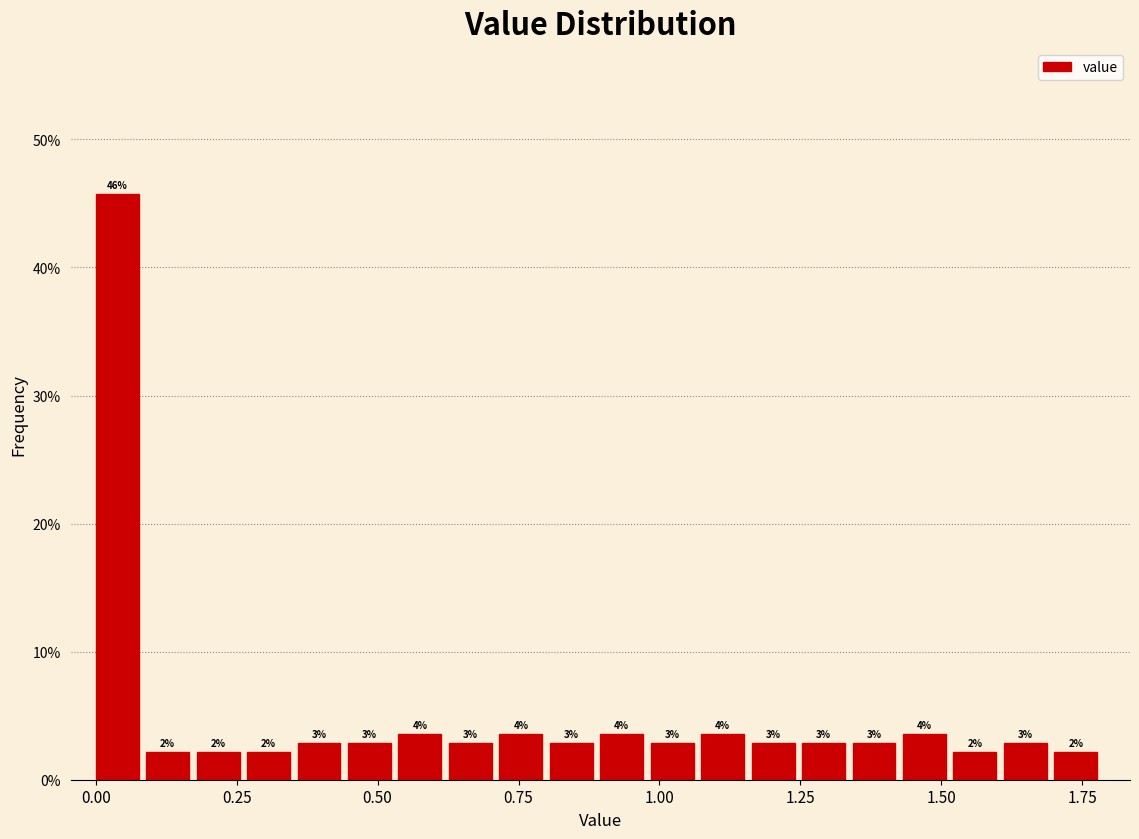

Read against the x-axis, roughly where is the centre of the tallest bar?

0.05